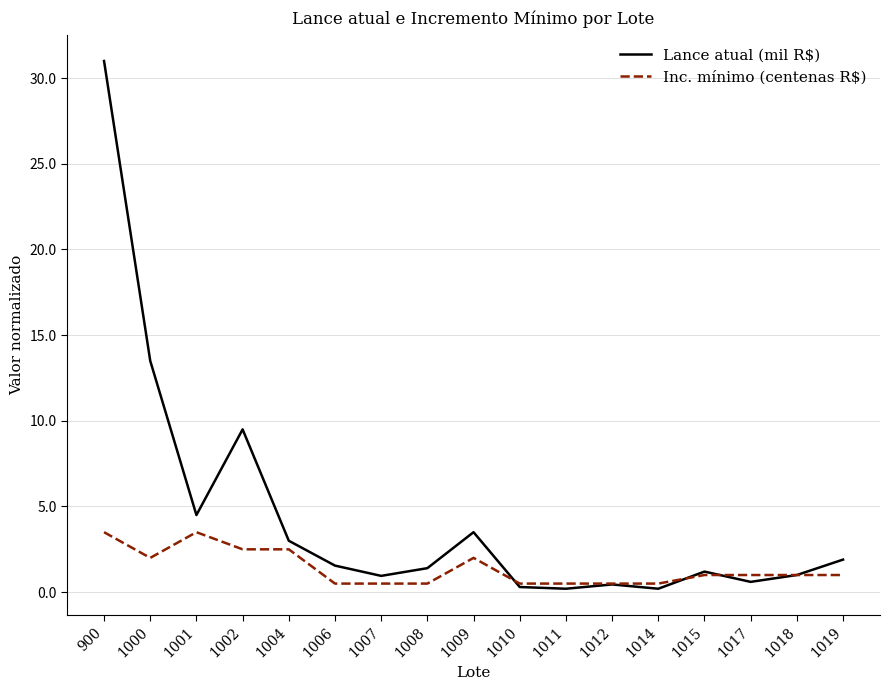

What is the average value of the Lance atual (mil R$) series?

4.4